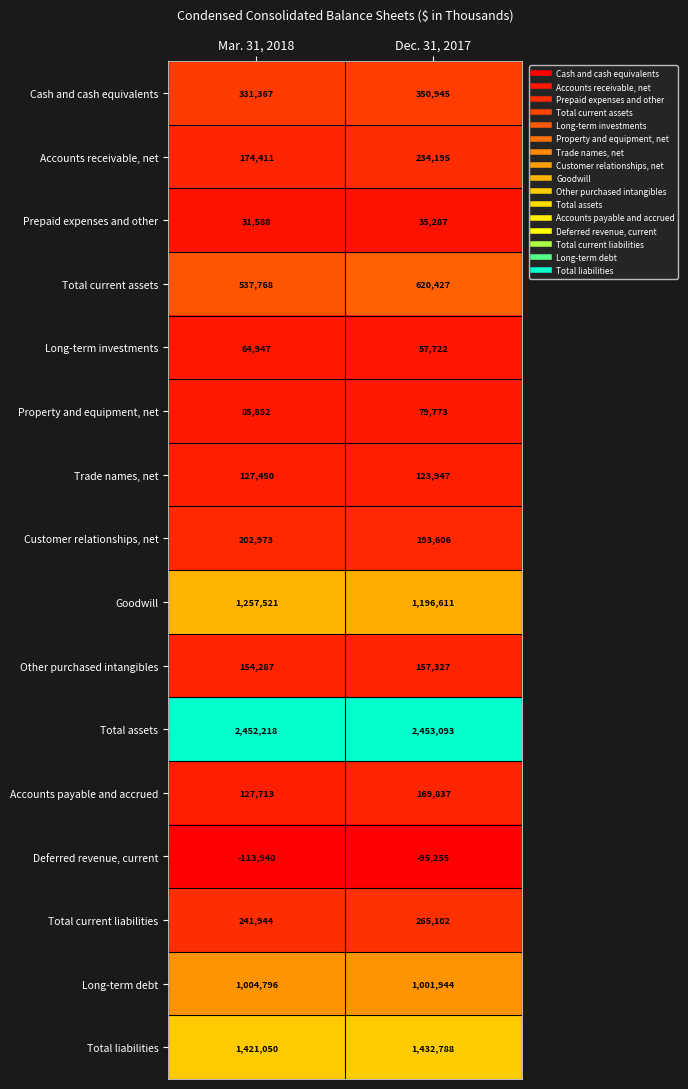

What is the sum of the Other purchased intangibles values at Dec. 31, 2017 and Mar. 31, 2018?

311614